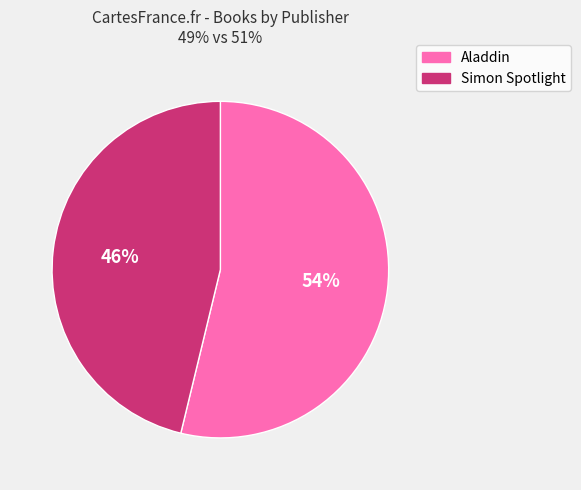

To the nearest percent, what is the average slice percentage?

50%